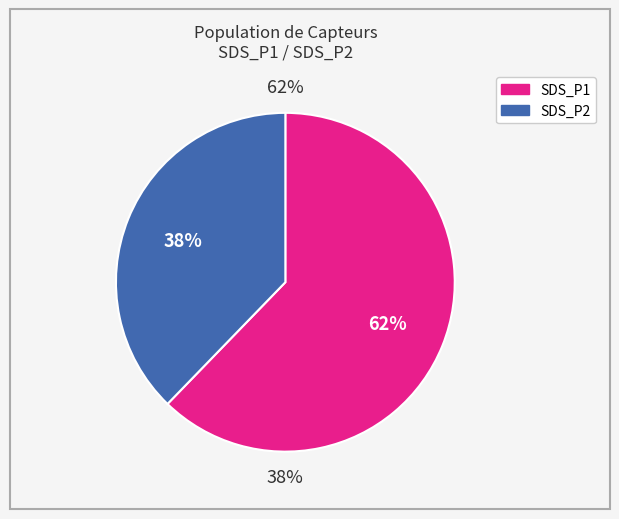

How many segments does this pie chart have?

2